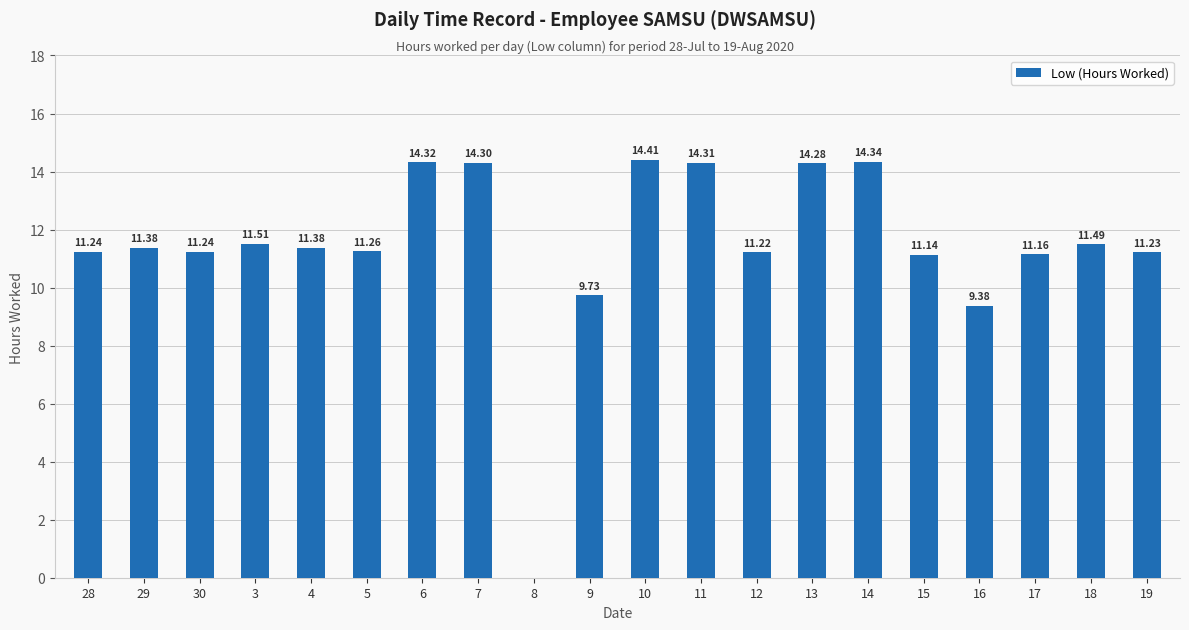

What value does the data have at 10?

14.4